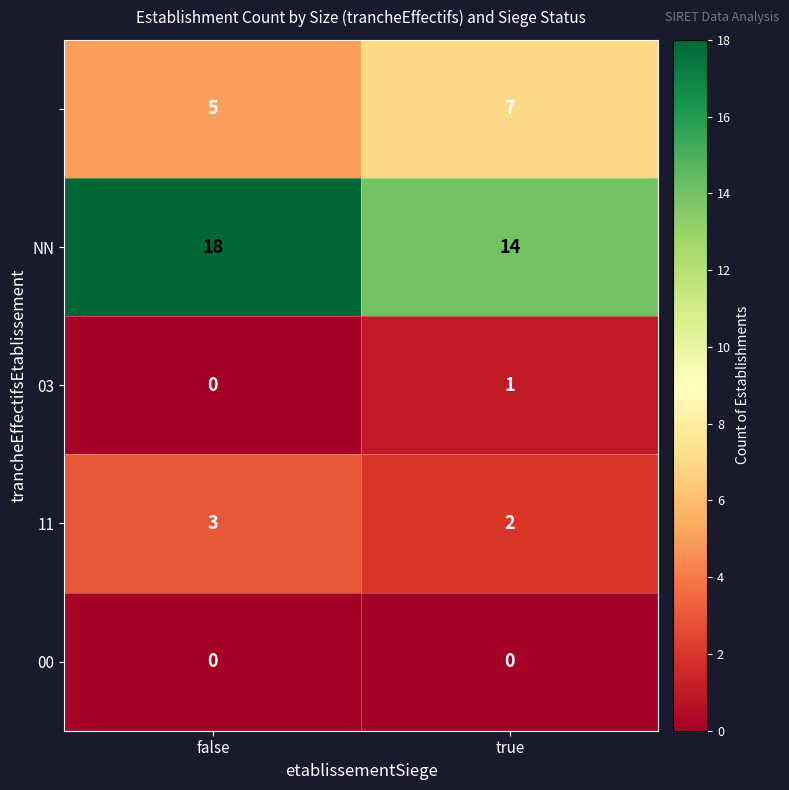

At which category is the sum across all series the highest?

false